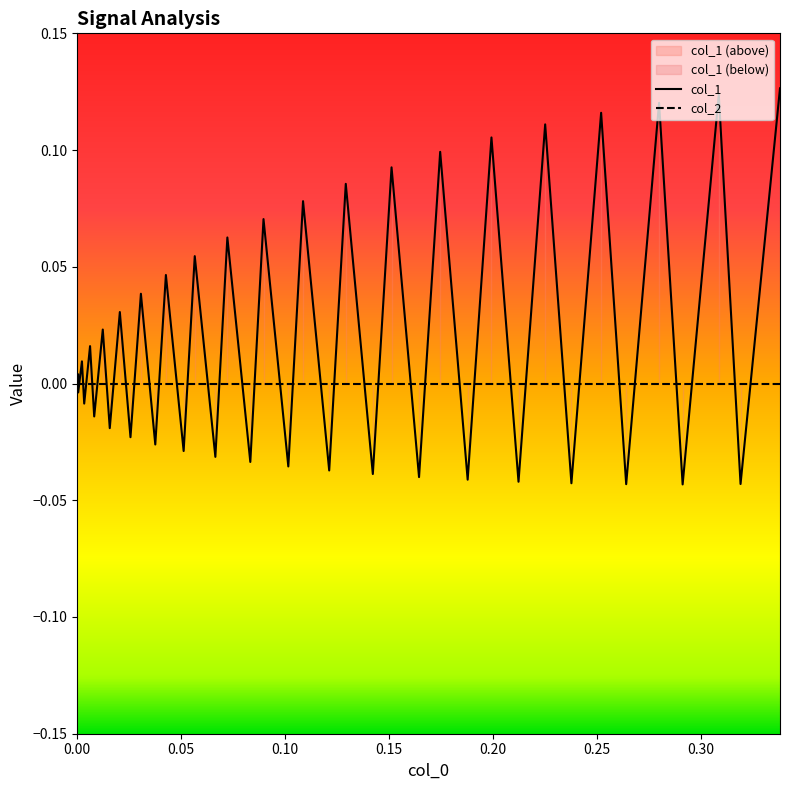

Count the number of data series in this chart.

2